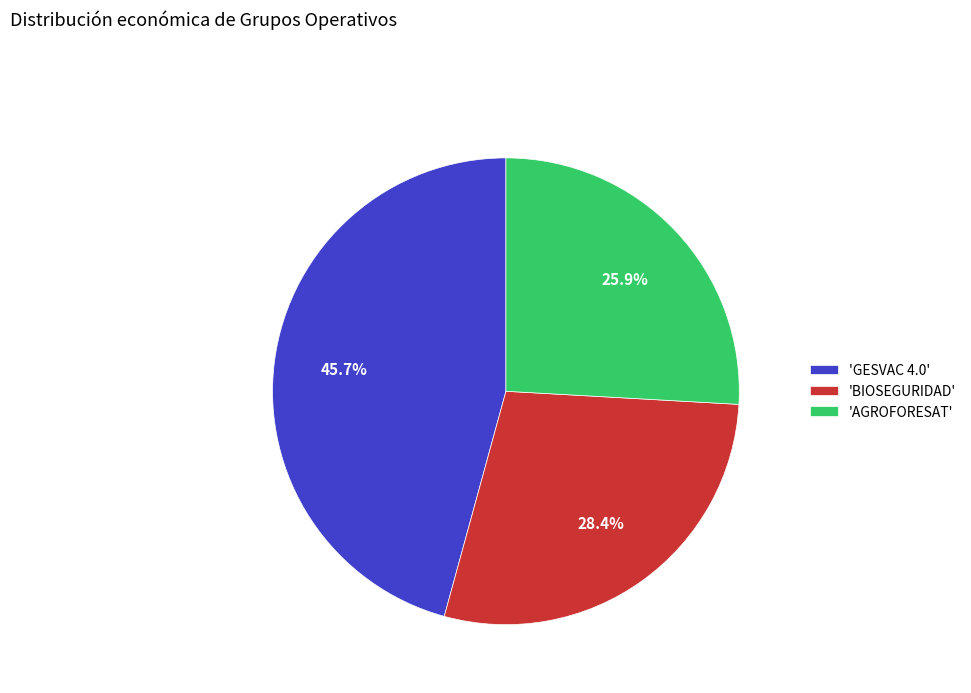

Approximately how many times larger is the value at 'BIOSEGURIDAD' compared to 'GESVAC 4.0'?

0.6